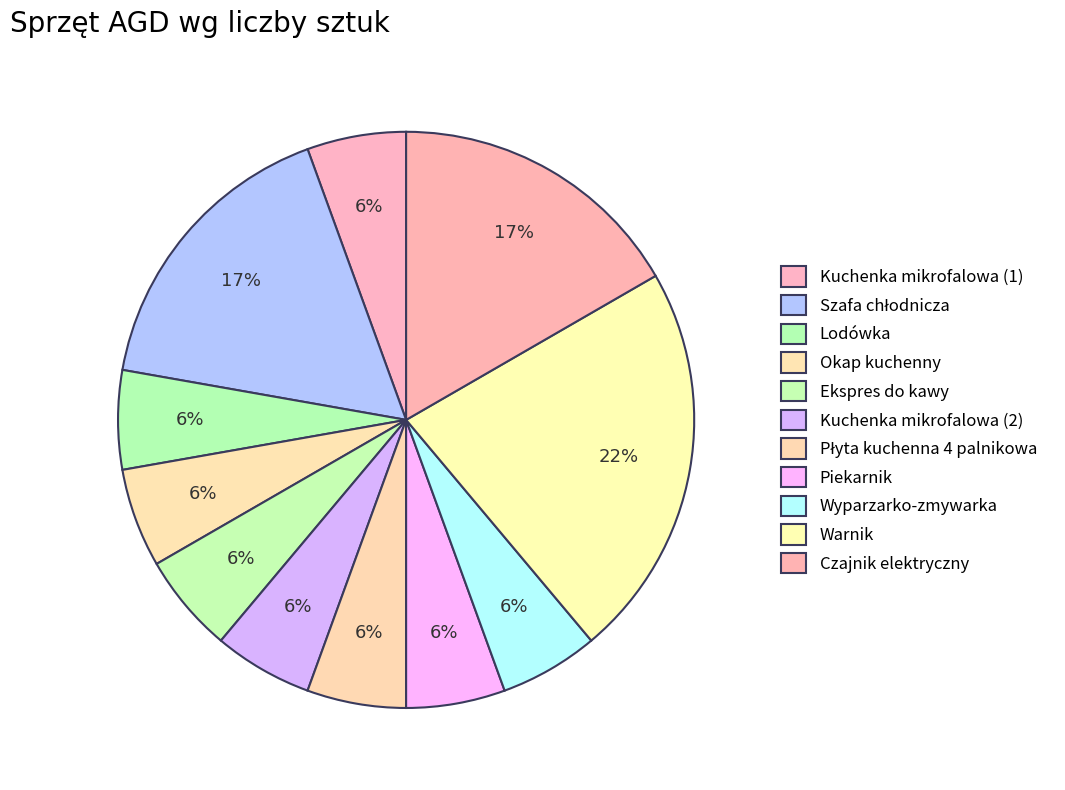

Rank the categories by value from highest to lowest.

Warnik, Szafa chłodnicza, Czajnik elektryczny, Kuchenka mikrofalowa (1), Lodówka, Okap kuchenny, Ekspres do kawy, Kuchenka mikrofalowa (2), Płyta kuchenna 4 palnikowa, Piekarnik, Wyparzarko-zmywarka